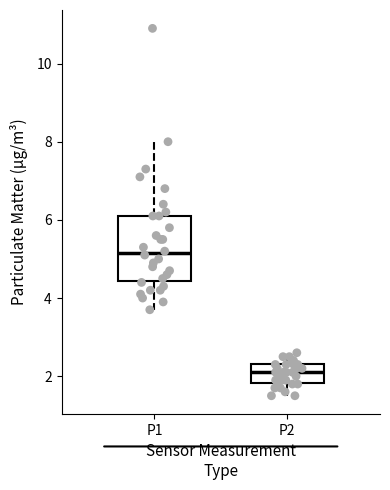

Reading left to right, read every box against the y-axis: the position of its median line, the range the box covers, and the ends of its whiskers. The values are not printed on the chart, so give them approximately, as read against the axis.

P1: median 5.2, box 4.4 to 6.2, whiskers 3.8 to 8.0
P2: median 2.2, box 1.8 to 2.4, whiskers 1.6 to 2.6